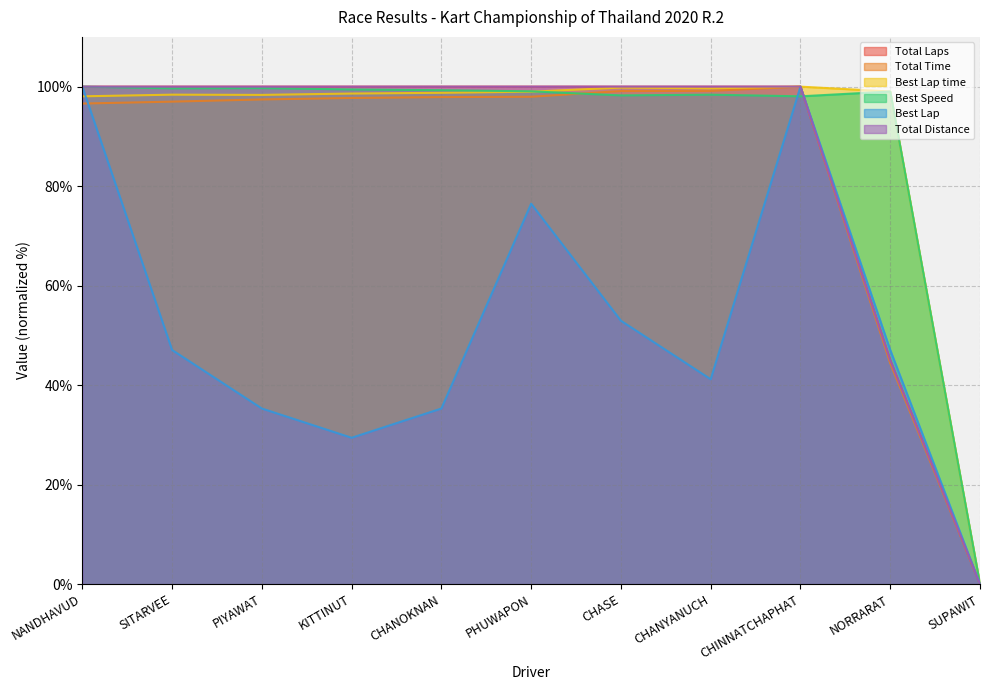

What are all the series names shown in the legend?

Total Laps, Total Time, Best Lap time, Best Speed, Best Lap, Total Distance